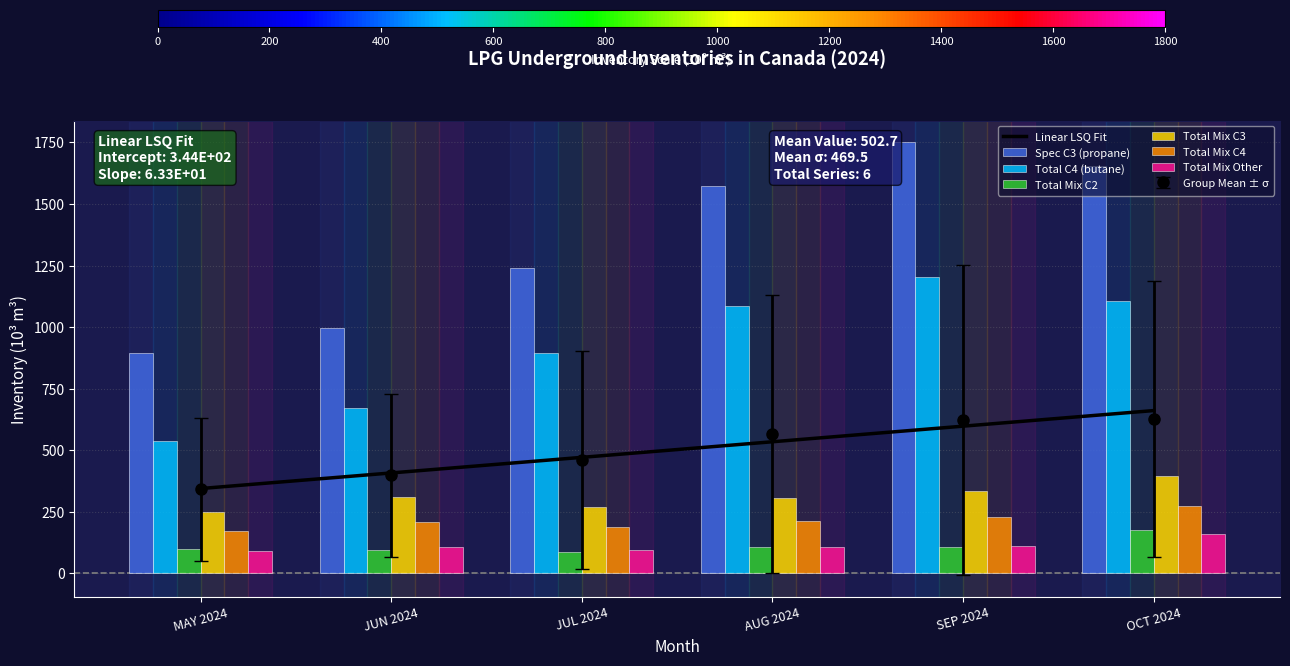

What is the label of the 5th bar from the left?

SEP 2024